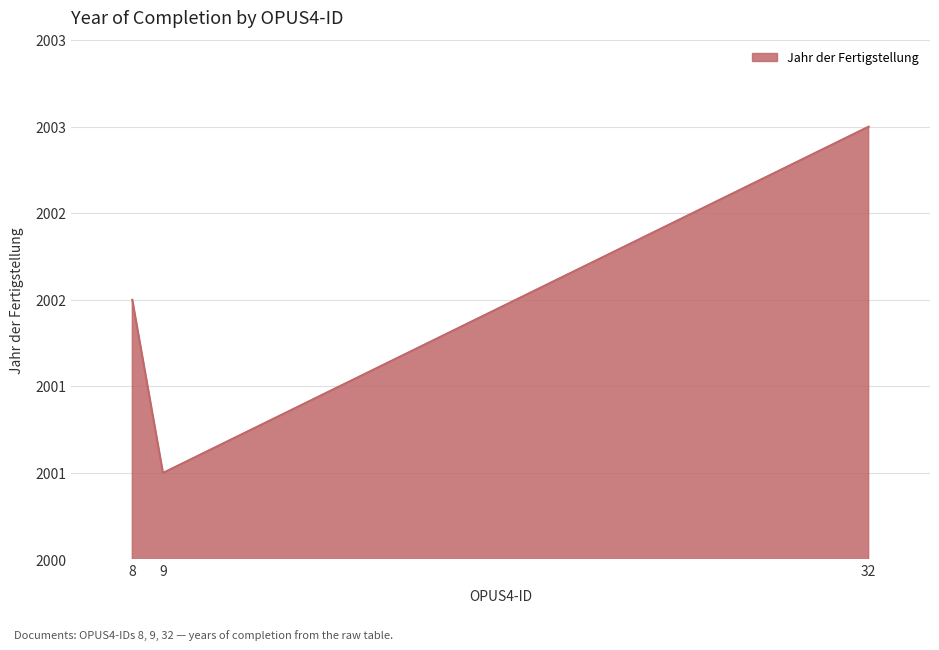

Which label corresponds to the smallest value in the chart?

9